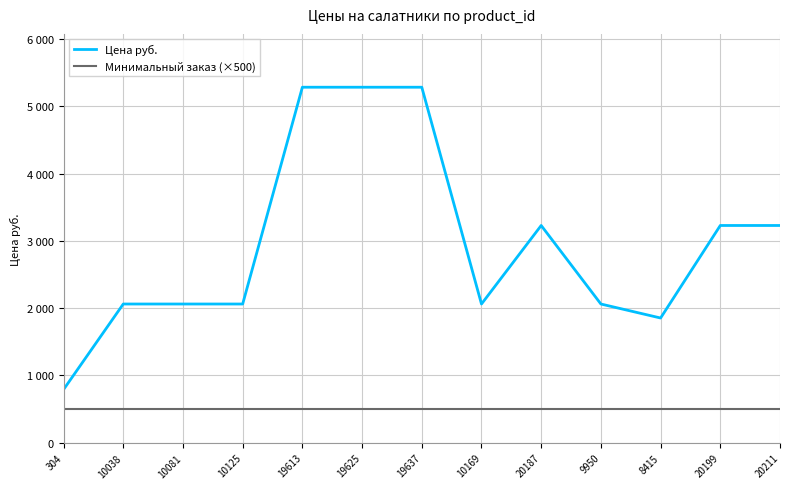

List the labels in order of Минимальный заказ (×500) value, largest first.

304, 10038, 10081, 10125, 19613, 19625, 19637, 10169, 20187, 9950, 8415, 20199, 20211